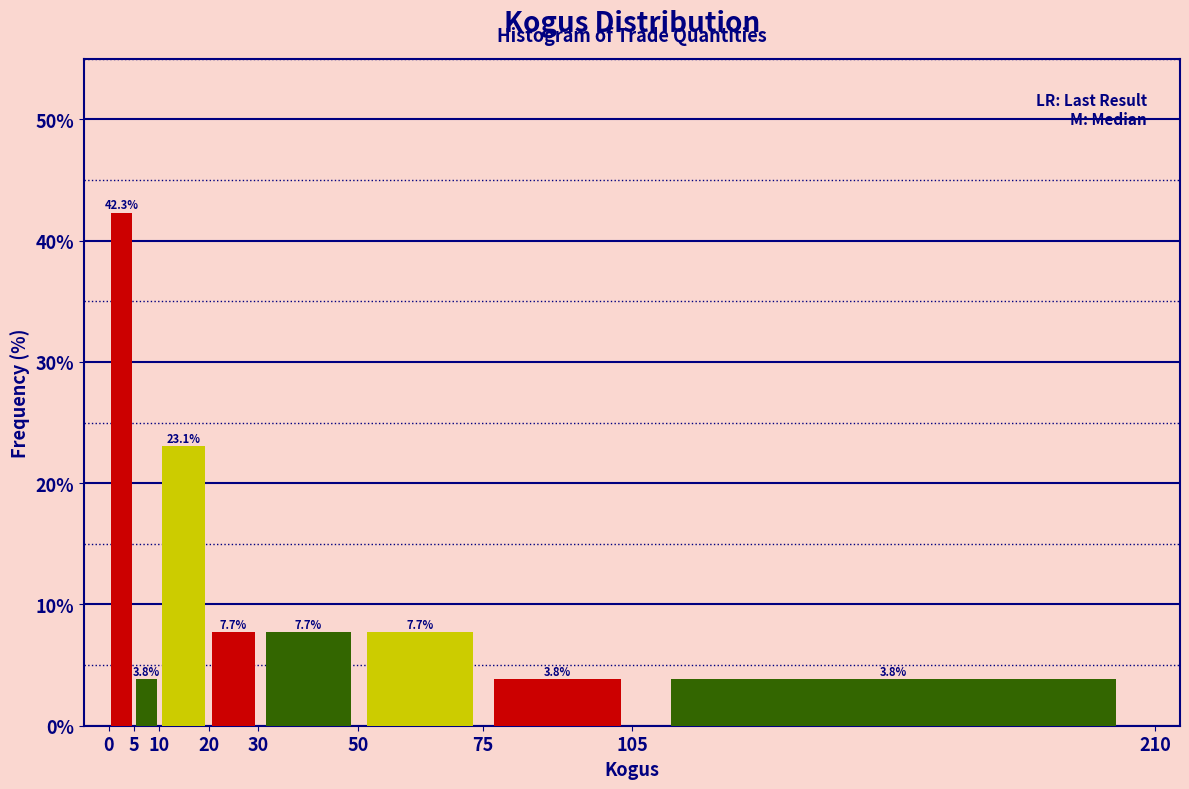

What is the height of the bar covering 10 to 20 on the x-axis?

23.1